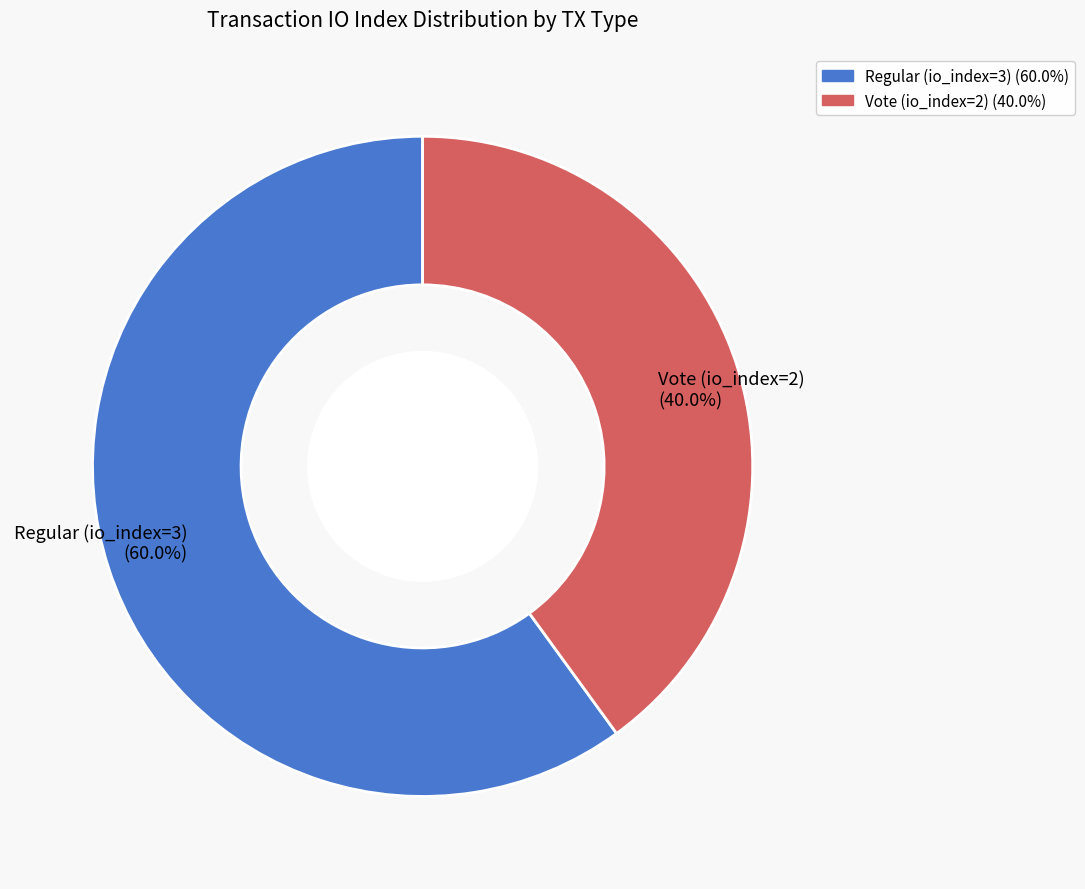

Which category has the biggest portion of the pie?

Regular (io_index=3)